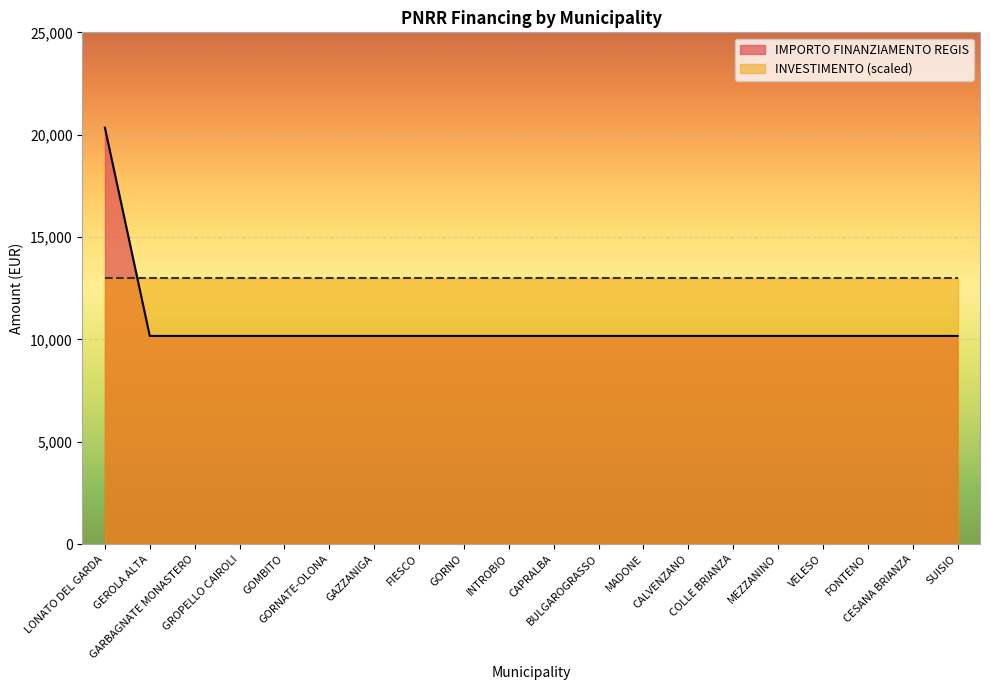

List the labels in order of value, largest first.

LONATO DEL GARDA, GEROLA ALTA, GARBAGNATE MONASTERO, GROPELLO CAIROLI, GOMBITO, GORNATE-OLONA, GAZZANIGA, FIESCO, GORNO, INTROBIO, CAPRALBA, BULGAROGRASSO, MADONE, CALVENZANO, COLLE BRIANZA, MEZZANINO, VELESO, FONTENO, CESANA BRIANZA, SUISIO